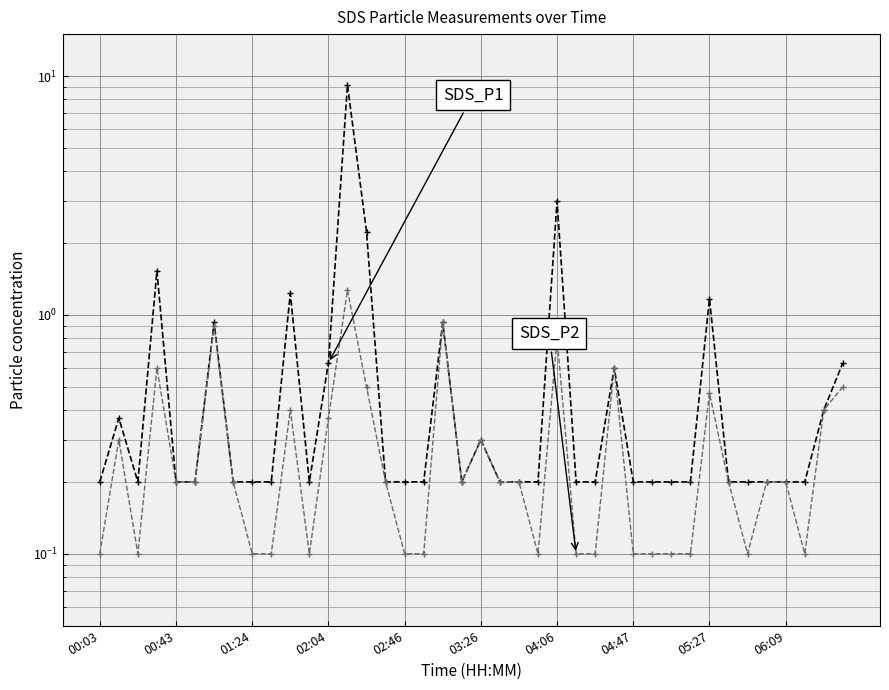

The SDS_P2 series shows 0.1 at 04:47. True or false?

True